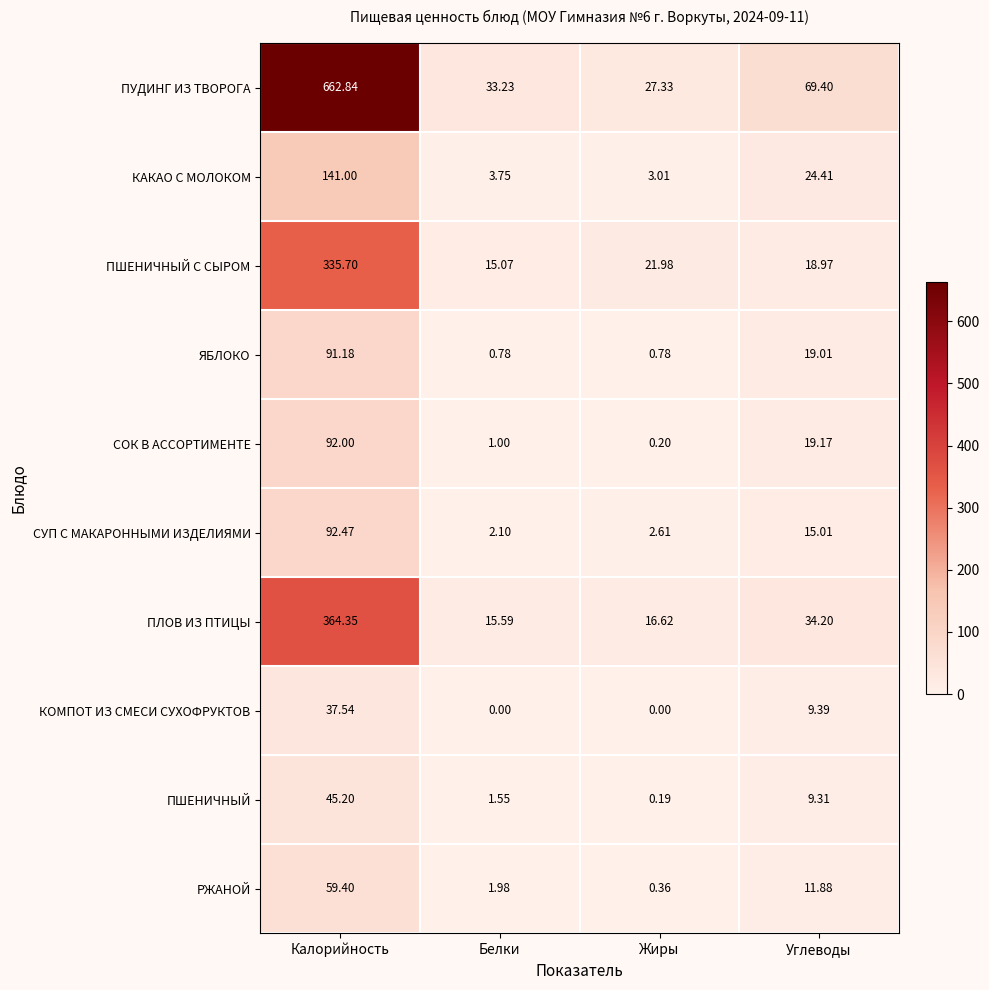

At which label does РЖАНОЙ reach its peak?

Калорийность